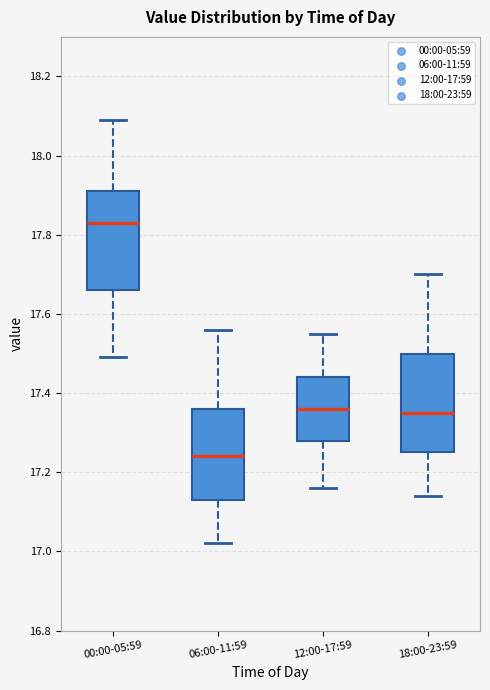

Which box has the lowest median line?

06:00-11:59